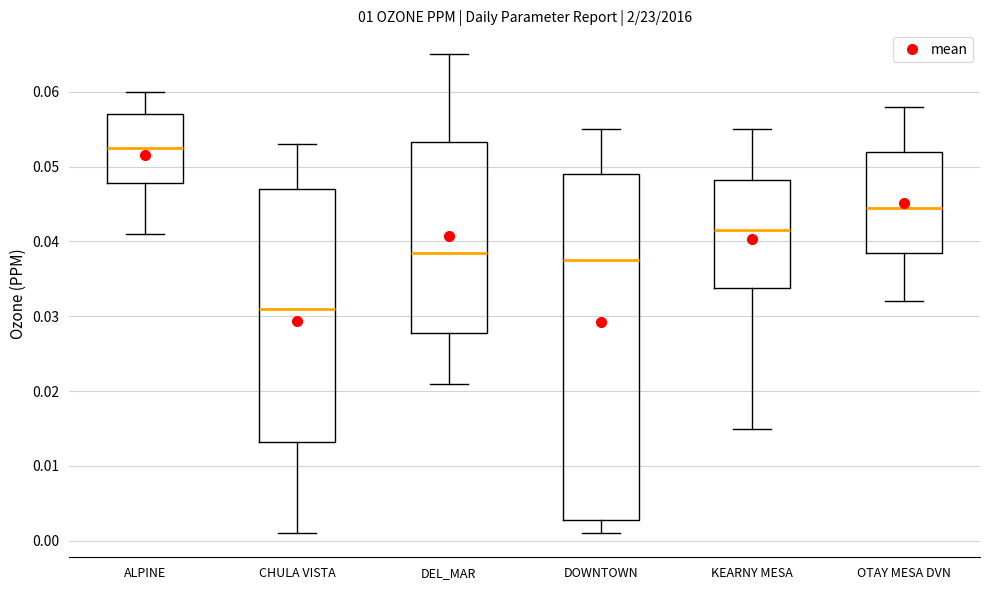

Reading left to right, transcribe this box plot: for each box, give where its median line is, the range the box spans, and where its two whiskers end, as read against the y-axis. The values are not printed on the chart, so give them approximately, as read against the axis.

ALPINE: median 0.053, box 0.048 to 0.057, whiskers 0.041 to 0.060
CHULA VISTA: median 0.031, box 0.013 to 0.047, whiskers 0.001 to 0.053
DEL_MAR: median 0.039, box 0.028 to 0.053, whiskers 0.021 to 0.065
DOWNTOWN: median 0.038, box 0.003 to 0.049, whiskers 0.001 to 0.055
KEARNY MESA: median 0.042, box 0.034 to 0.048, whiskers 0.015 to 0.055
OTAY MESA DVN: median 0.045, box 0.039 to 0.052, whiskers 0.032 to 0.058